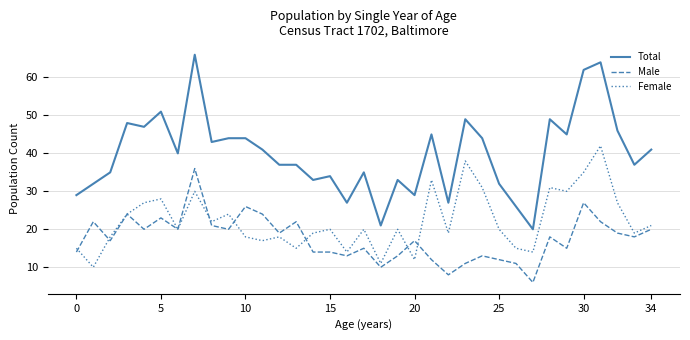

True or false: Total and Male intersect in this chart.

False